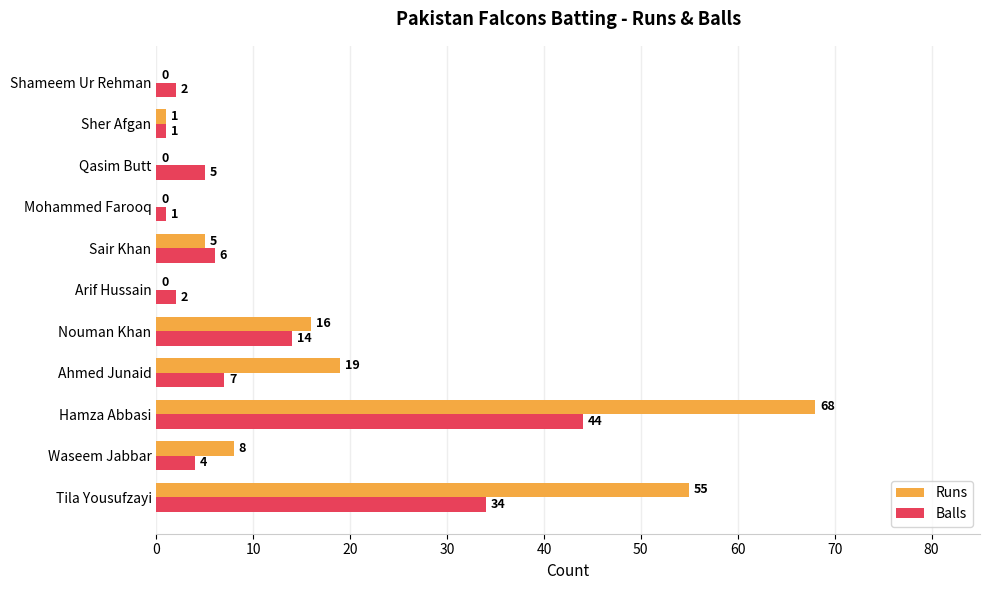

Where is Runs nearest to the value 34?

Ahmed Junaid